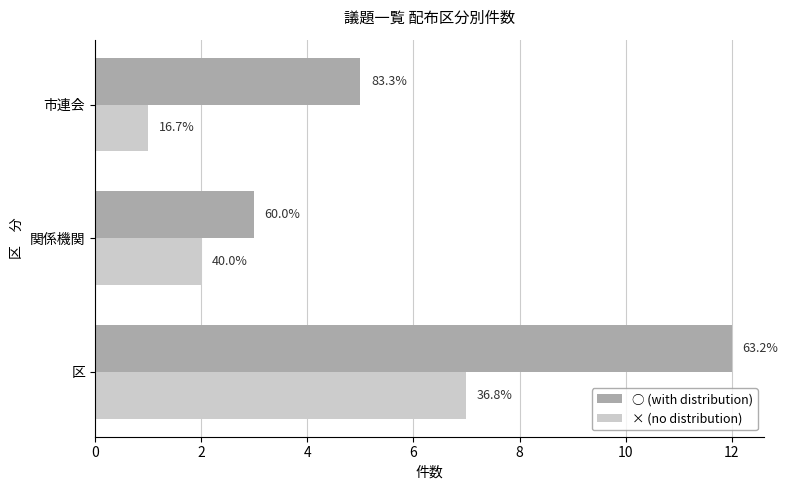

What is the maximum value for ○ (with distribution)?

12